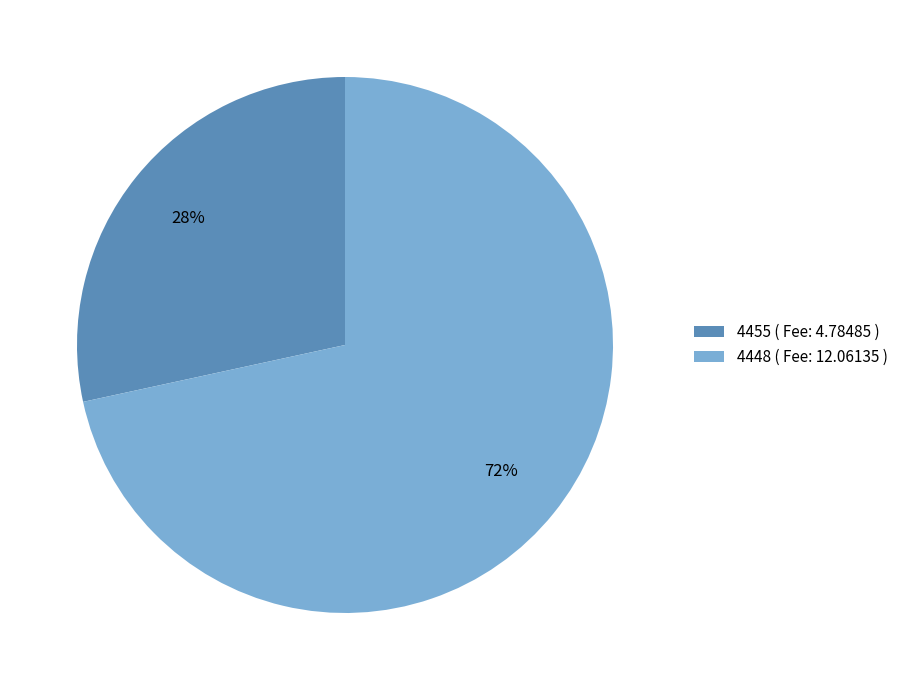

How many segments does this pie chart have?

2